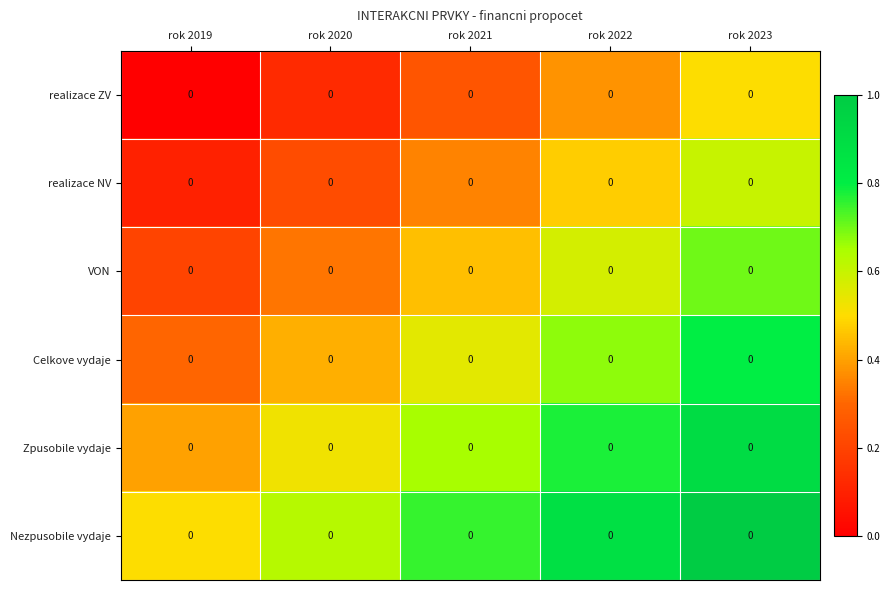

Is the value of Zpusobile vydaje at rok 2020 greater than the value of realizace NV at rok 2019?

Yes